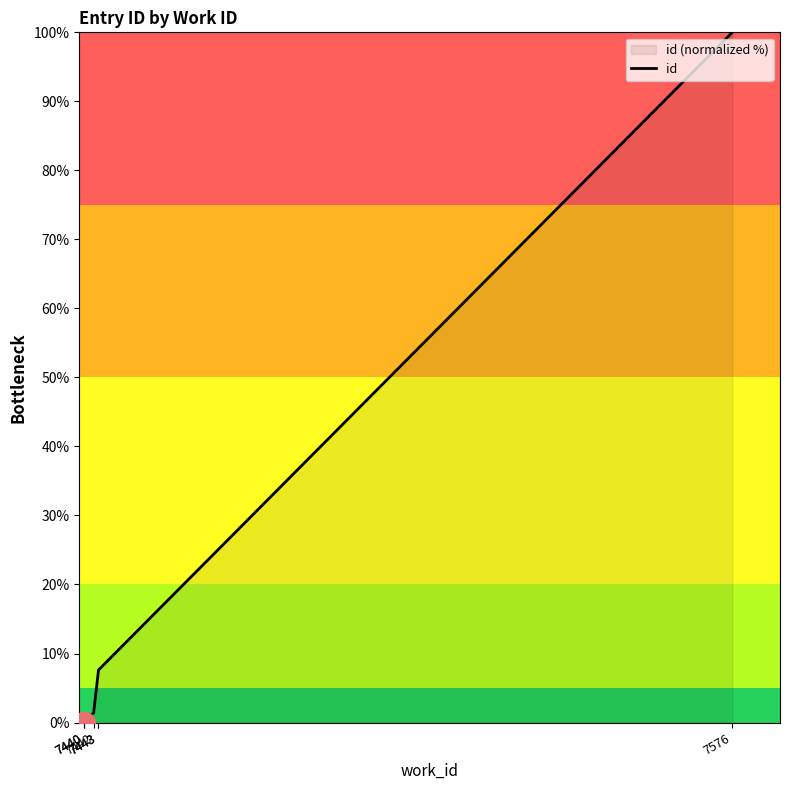

What is the sum of the values at 7440 and 7443?

7.9